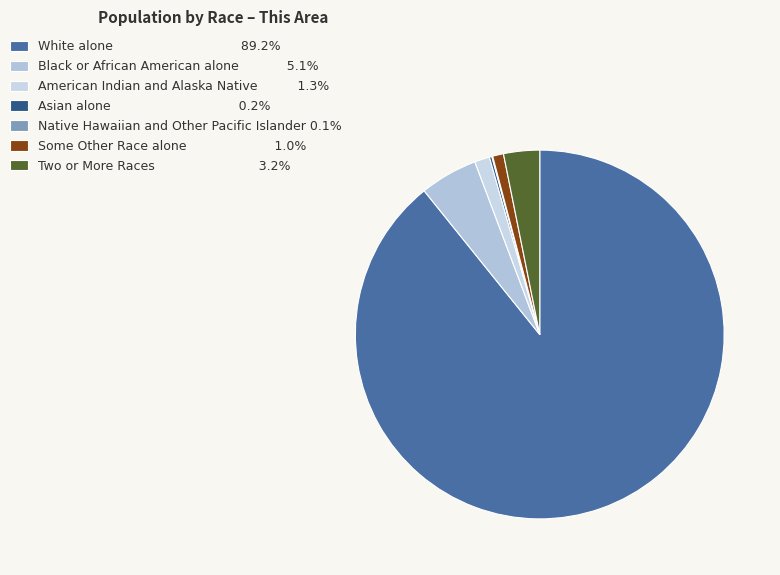

Count the number of slices in the pie.

7